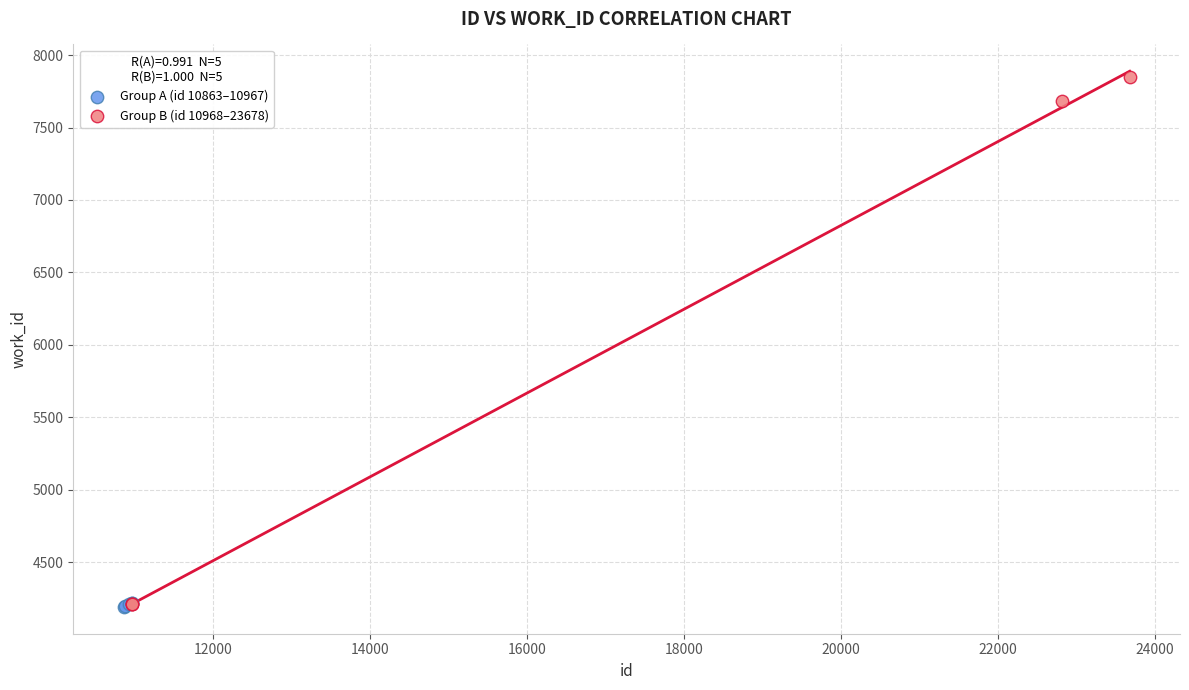

Which series contains the highest Y value?

Group B (id 10968–23678)